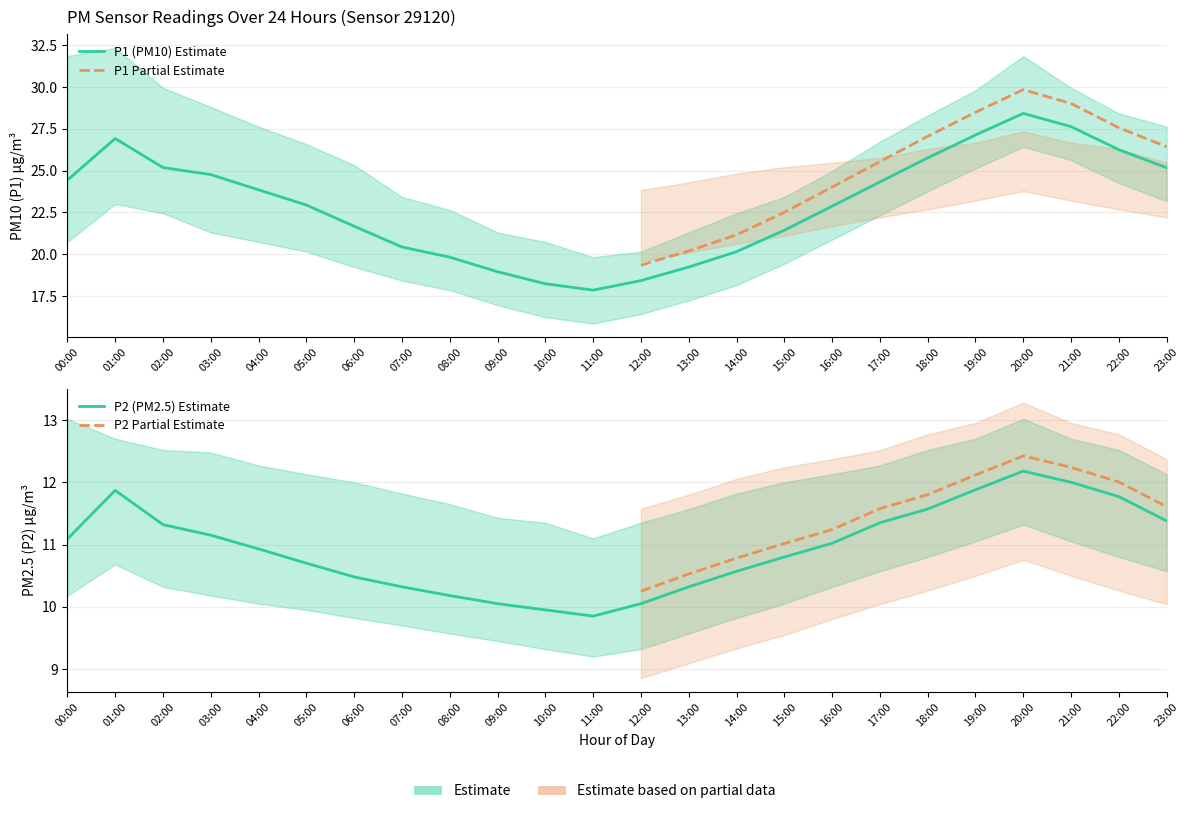

At which category does P2_lower reach its first local valley?

11:00